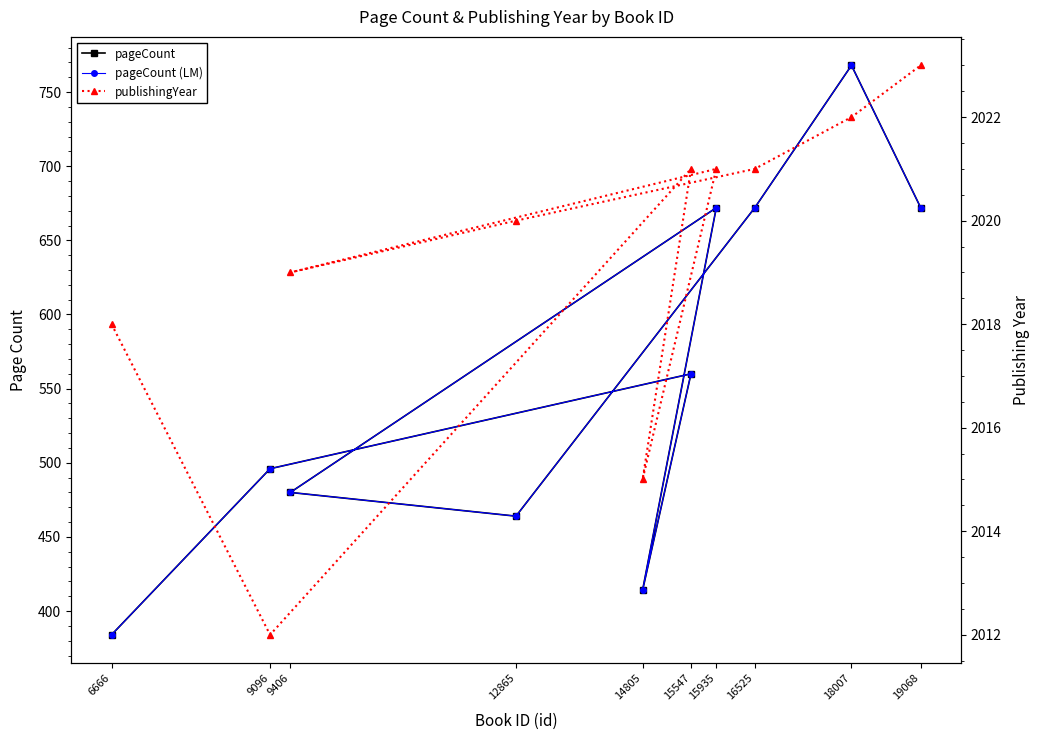

What are all the series names shown in the legend?

pageCount, pageCount (LM), publishingYear